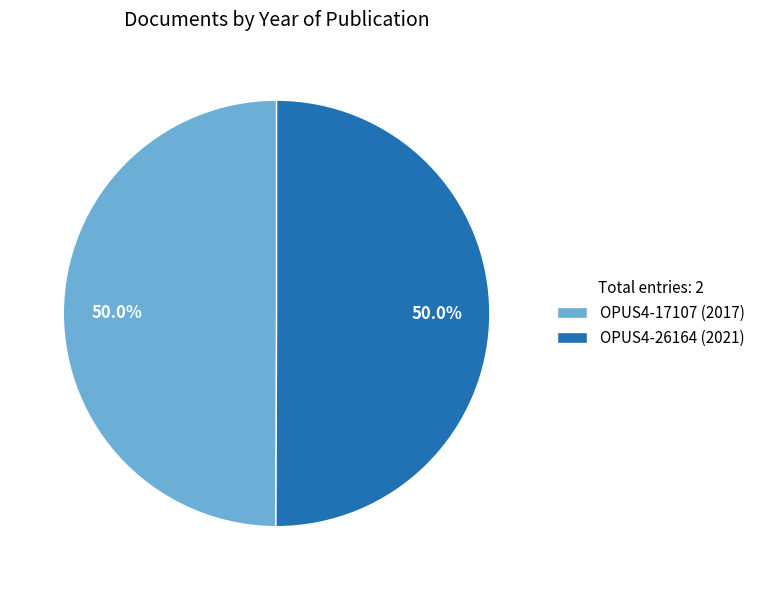

Approximately how many times larger is the value at OPUS4-17107 (2017) compared to OPUS4-26164 (2021)?

1.0